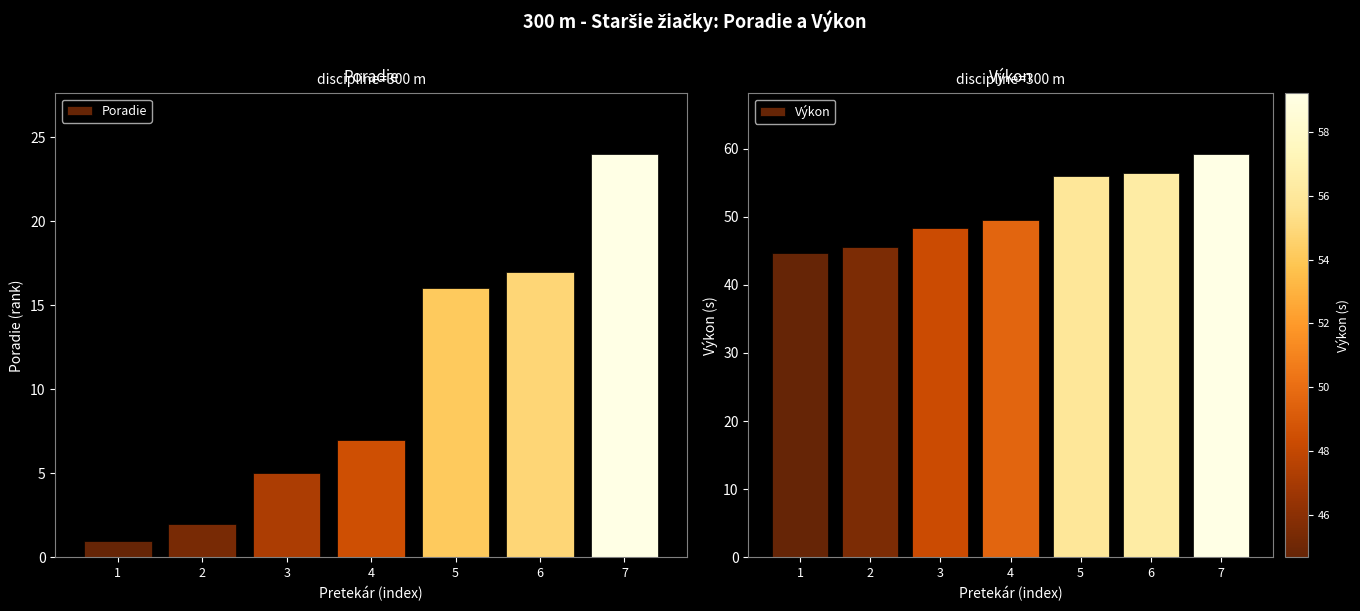

Is the value of Výkon at 6 greater than the value of Poradie at 2?

Yes